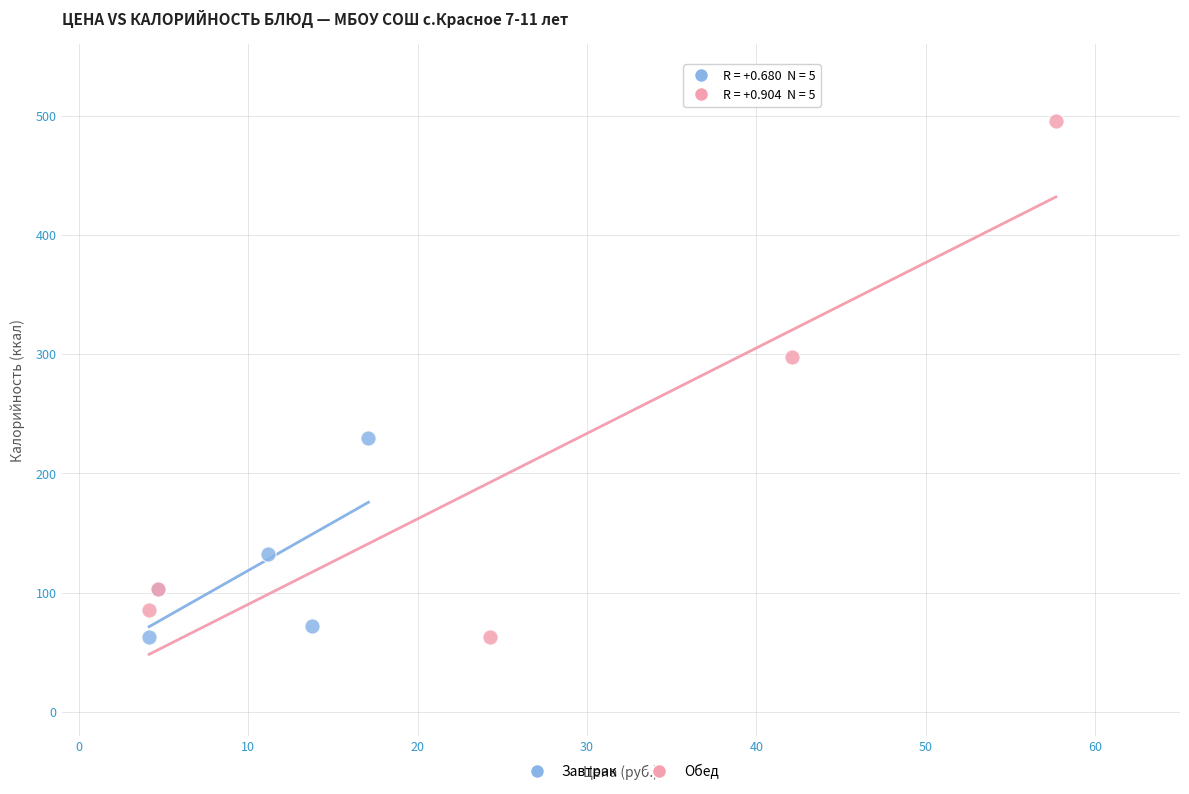

Which series reaches the maximum Y coordinate?

Обед